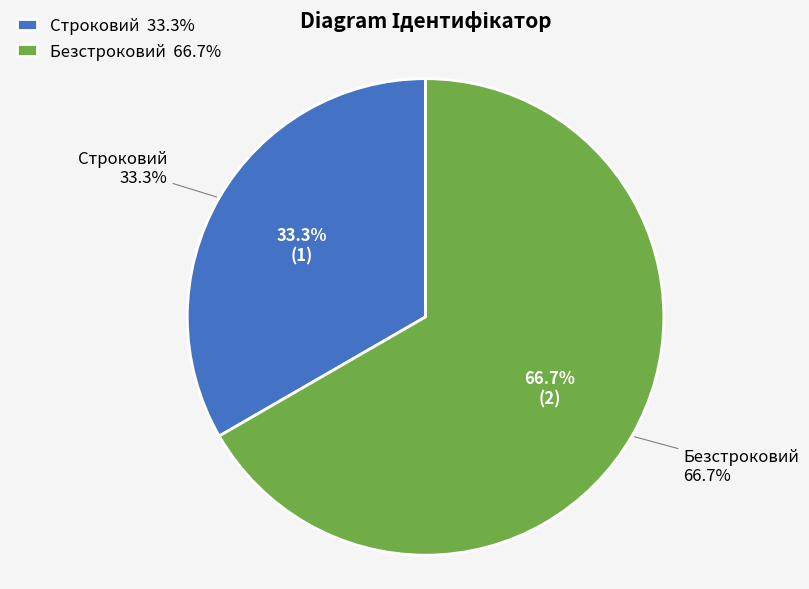

Which slice represents more than half of the pie?

Безстроковий